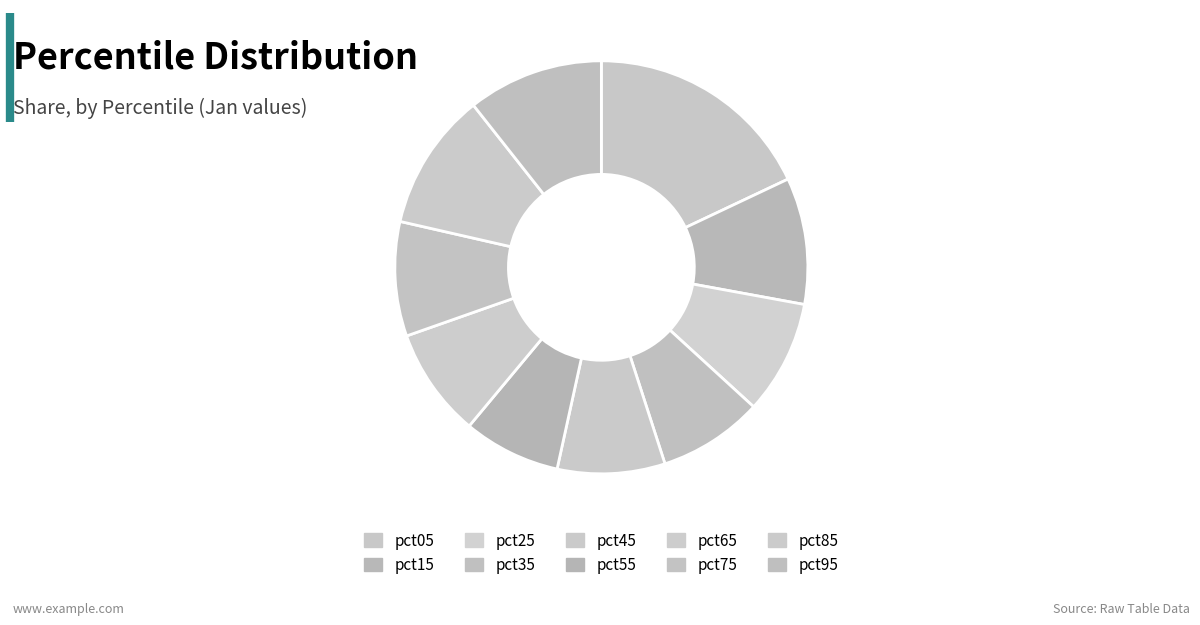

To the nearest percent, what is the combined percentage of pct05 and pct85?

29%